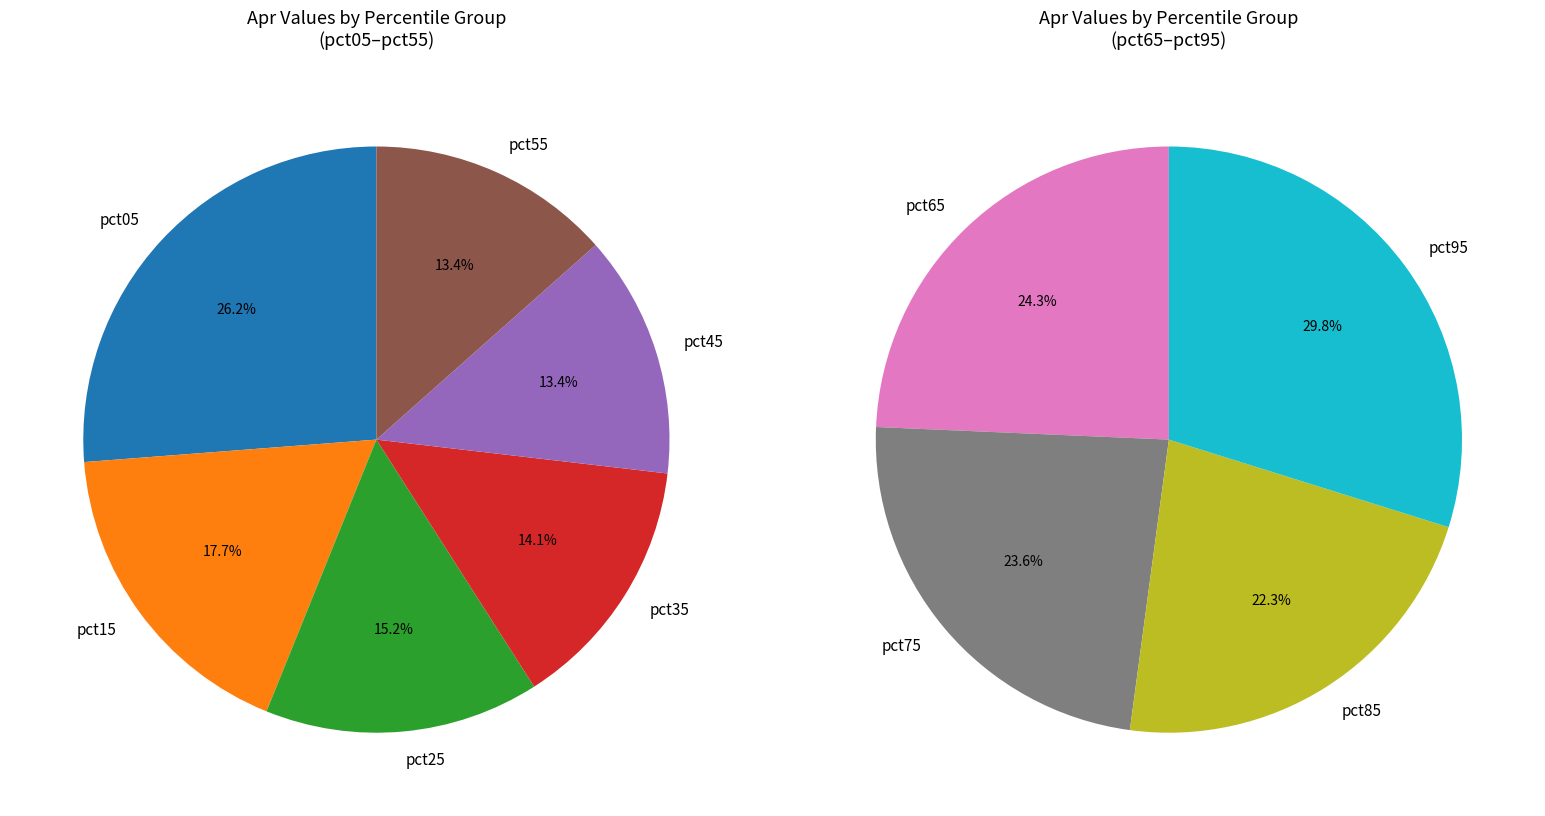

Combined, do values_apr and 6 account for over 50%?

No